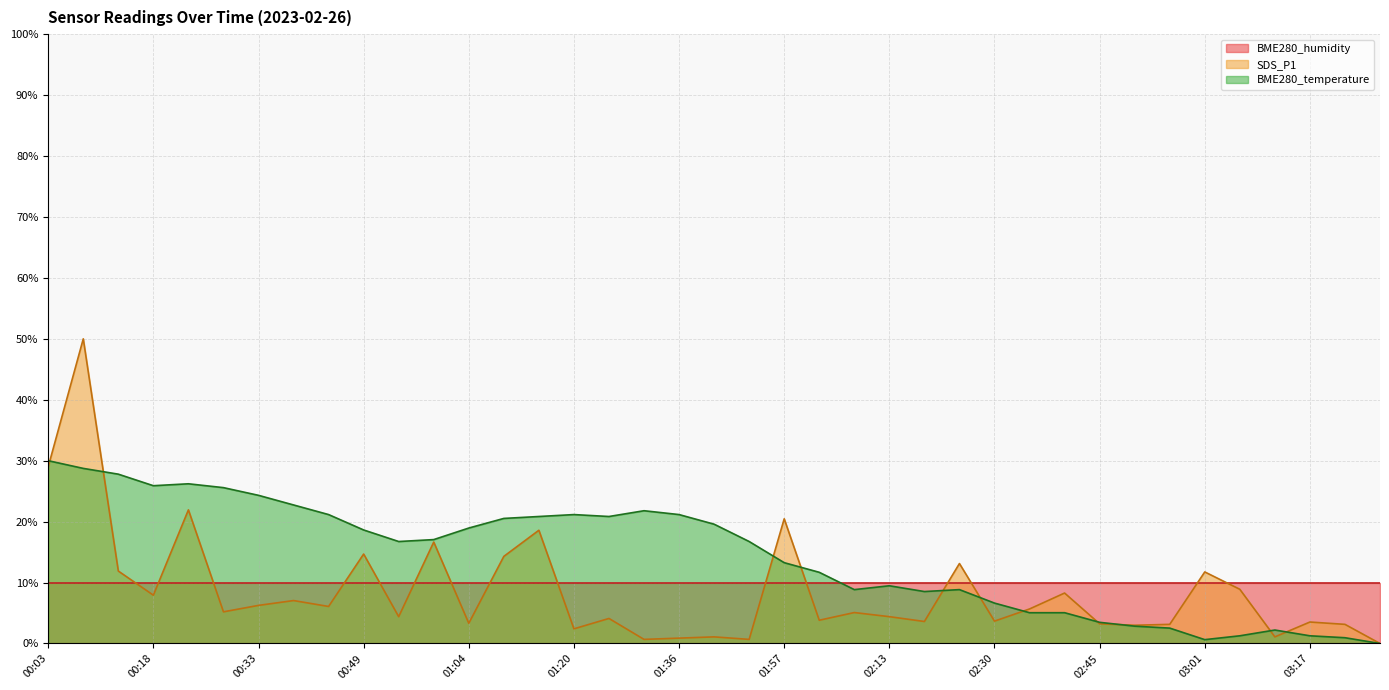

At which category is the sum across all series the highest?

00:08